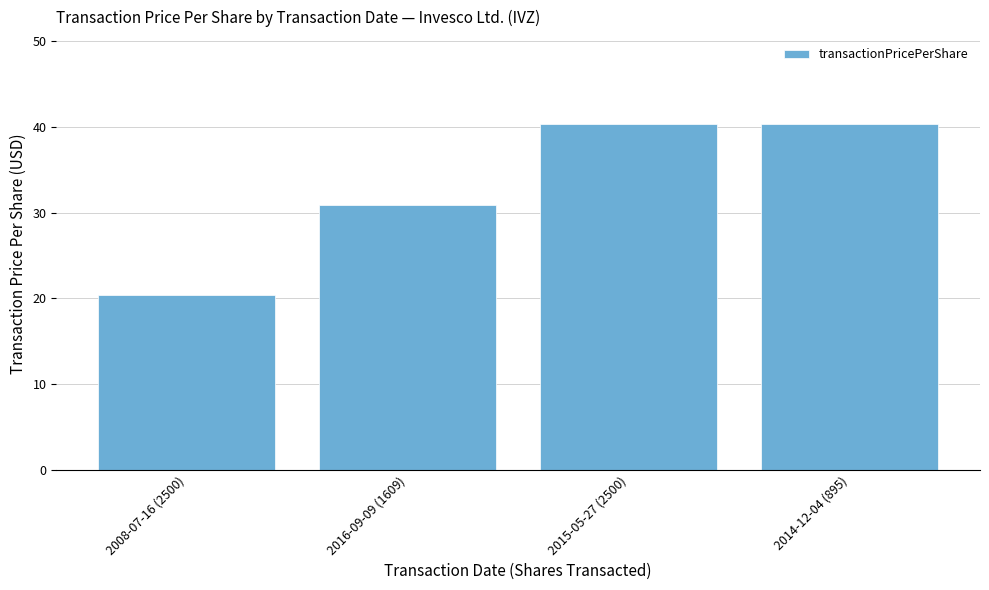

How many values are below 40?

2